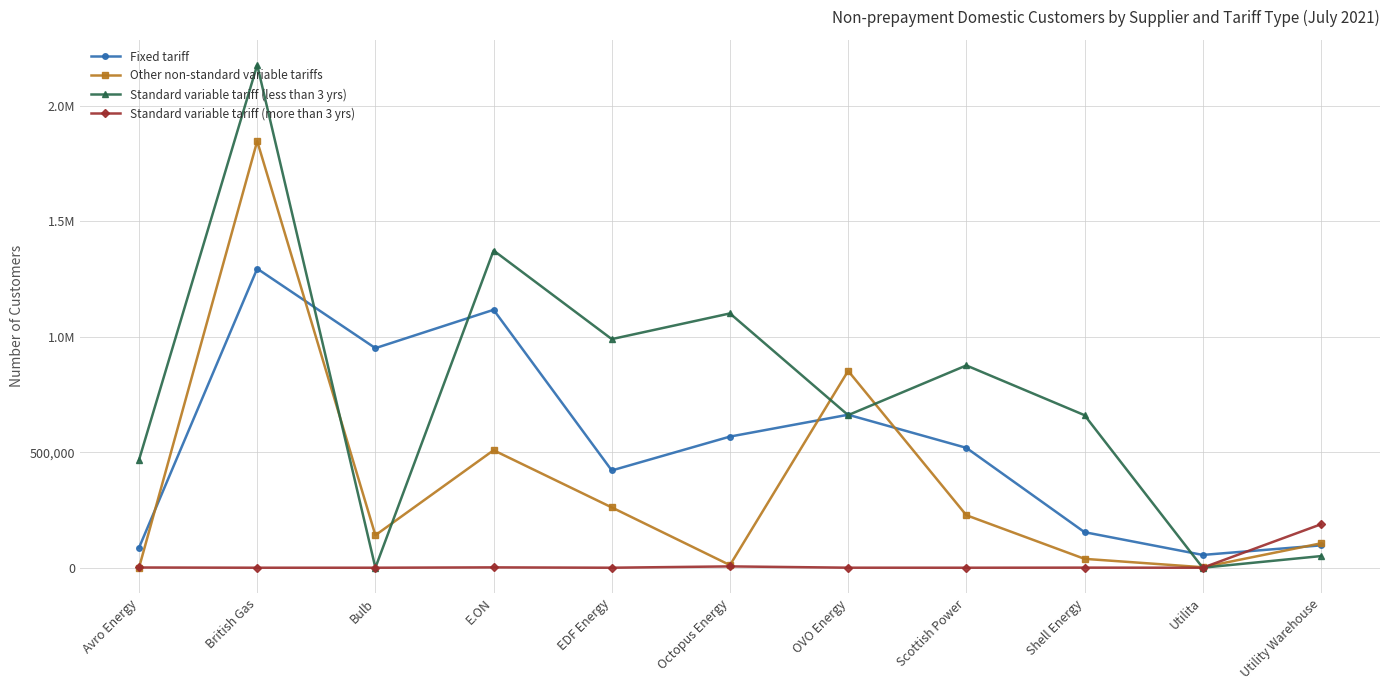

What is the label of the 8th point from the left?

Scottish Power